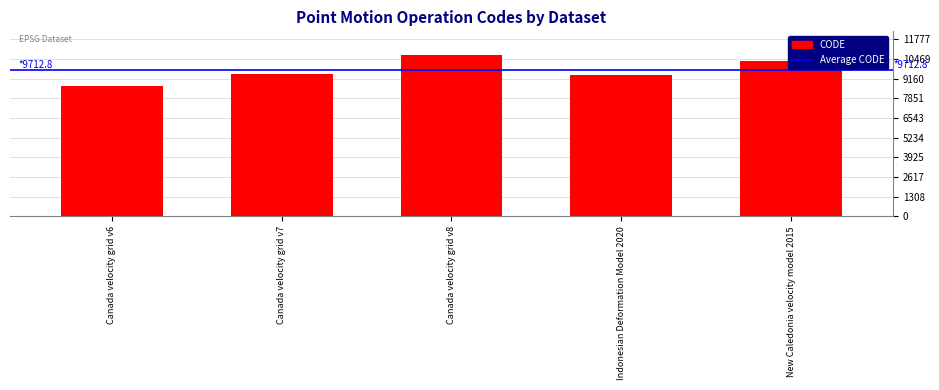

What is the value of the 5th bar from the left?

10323